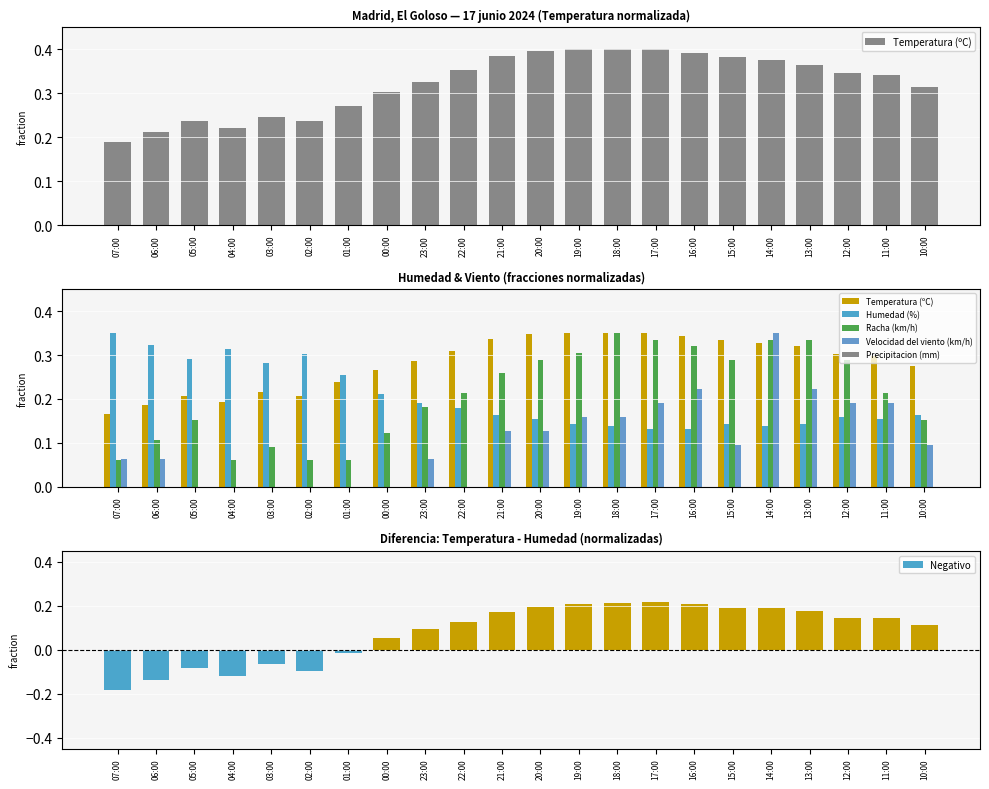

Where is Racha (km/h) nearest to the value 0?

07:00